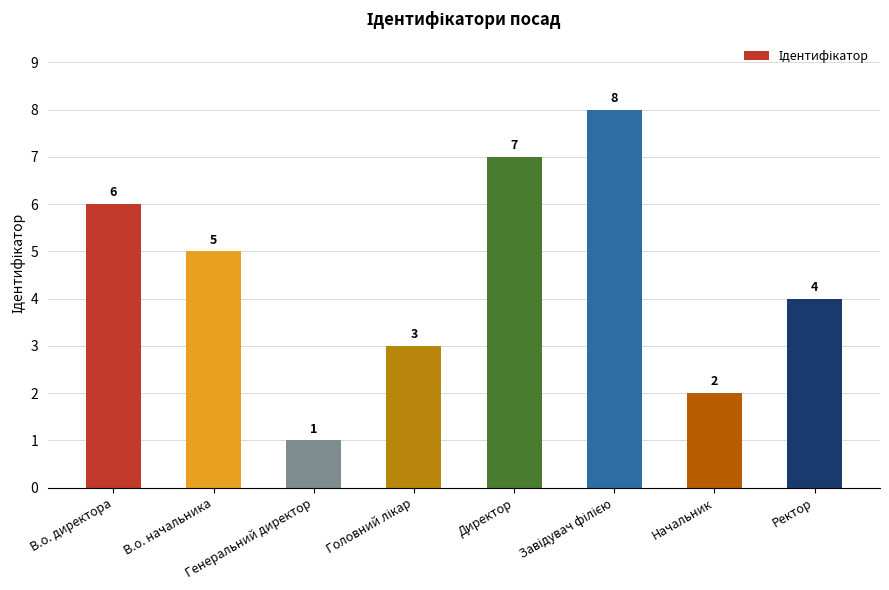

What is the greatest value displayed?

8